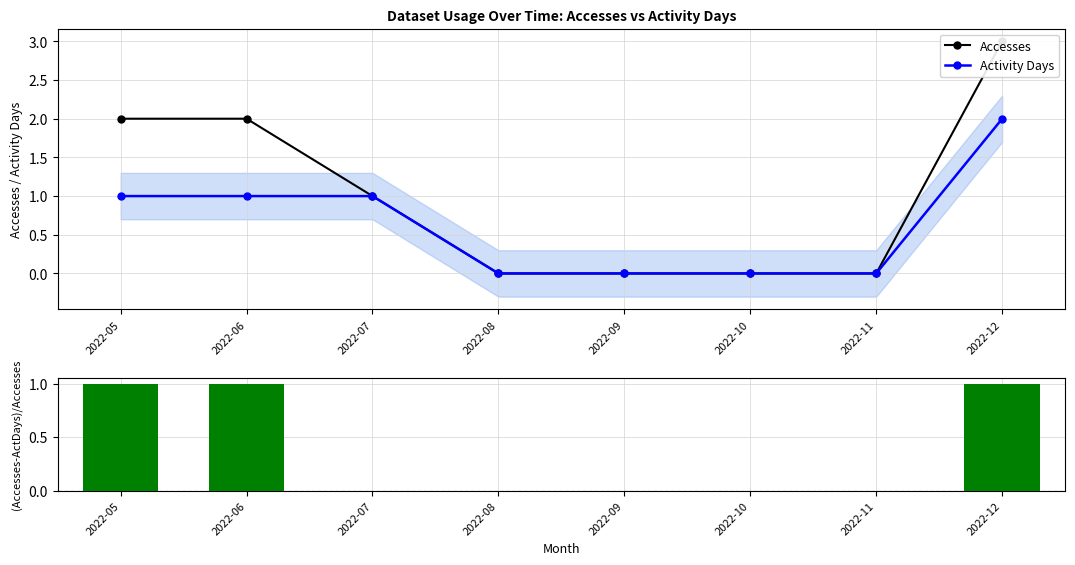

The value of Activity Days at 2022-11 is 0. True or false?

True